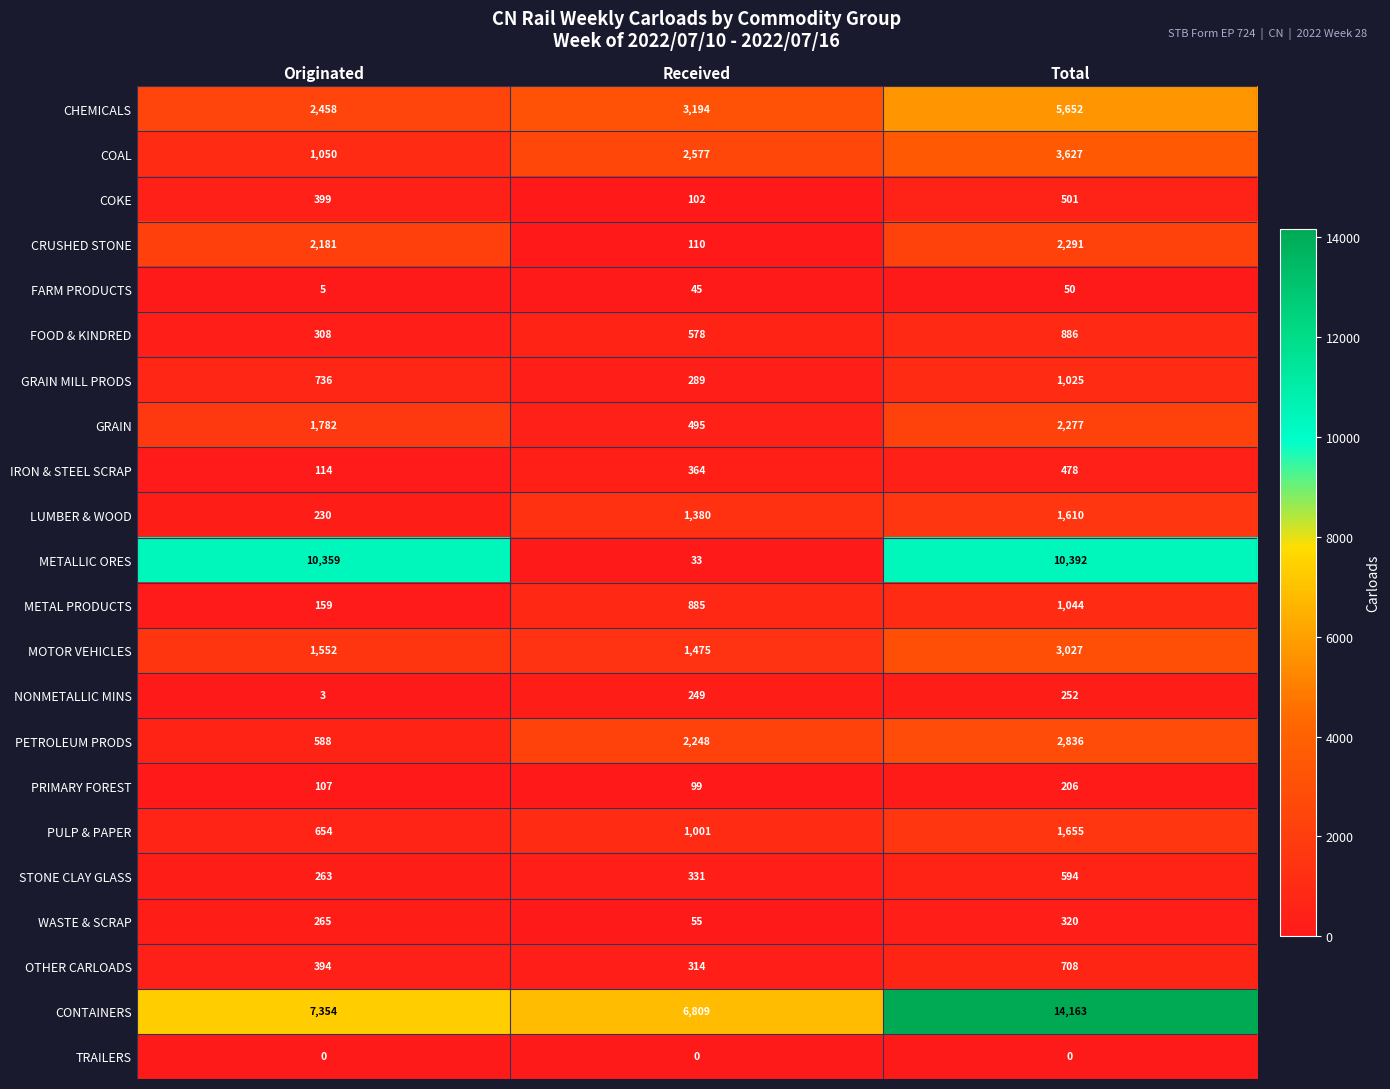

How many series are shown in this chart?

22